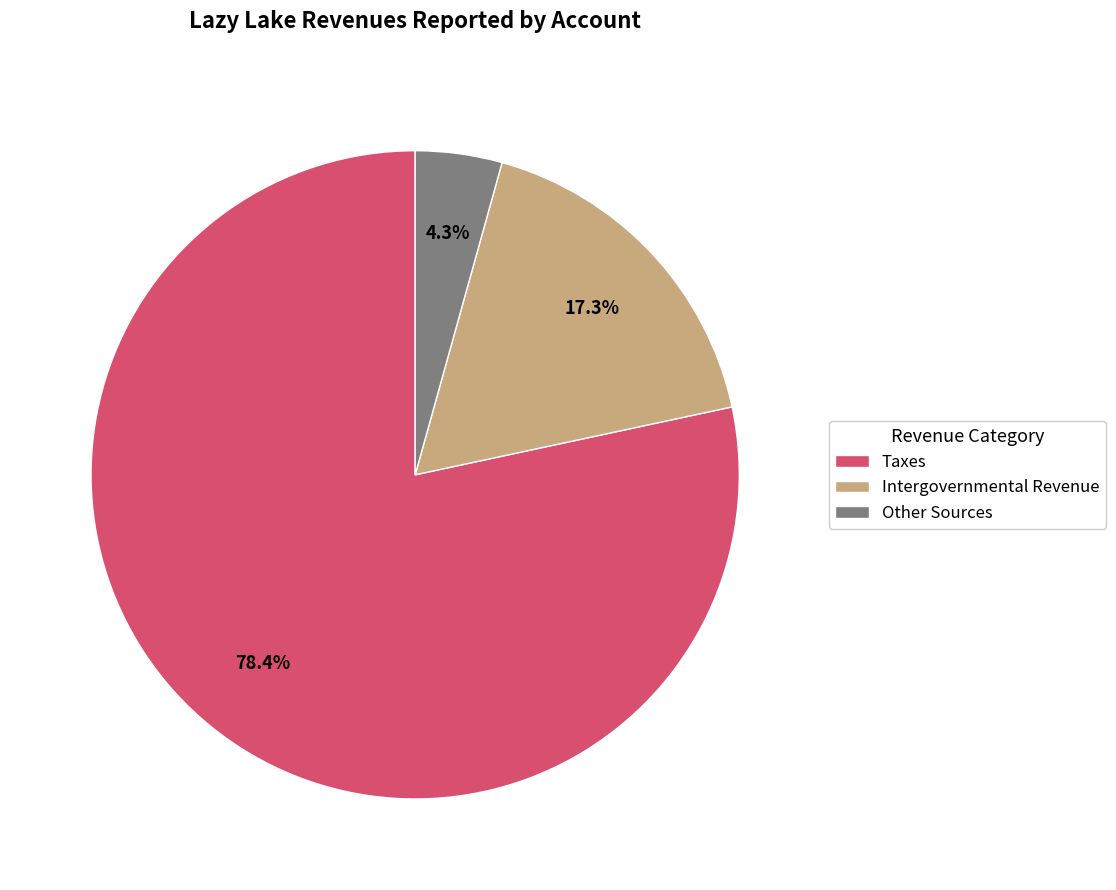

Which slice represents more than half of the pie?

Taxes